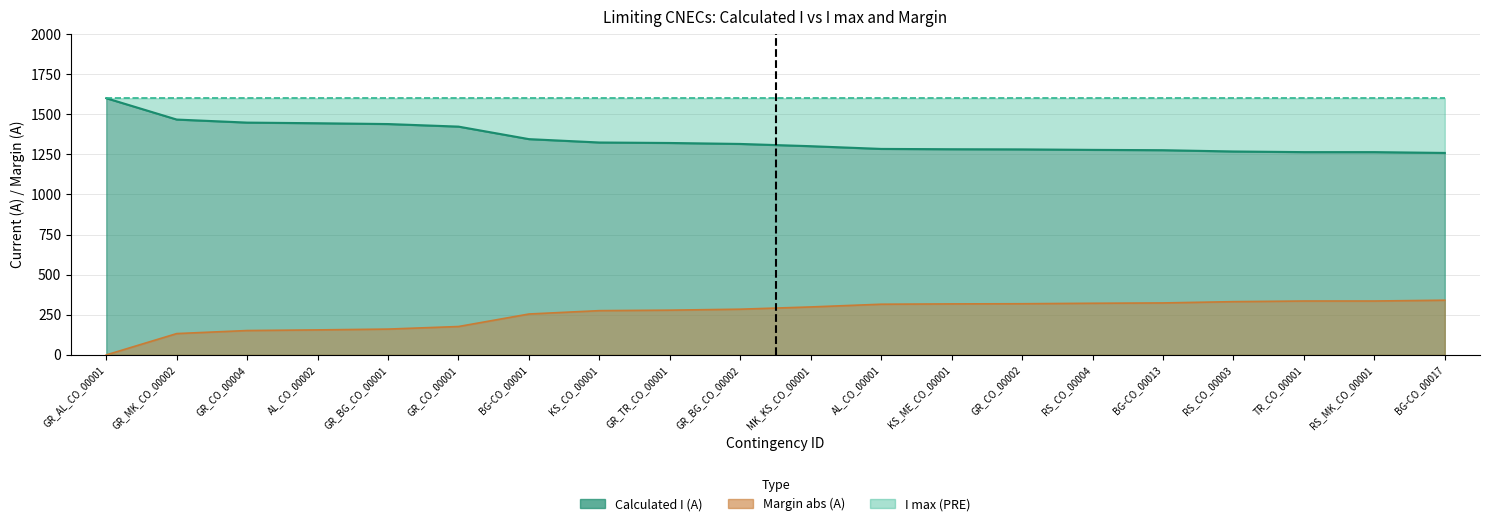

At which category is the sum across all series the highest?

GR_AL_CO_00001